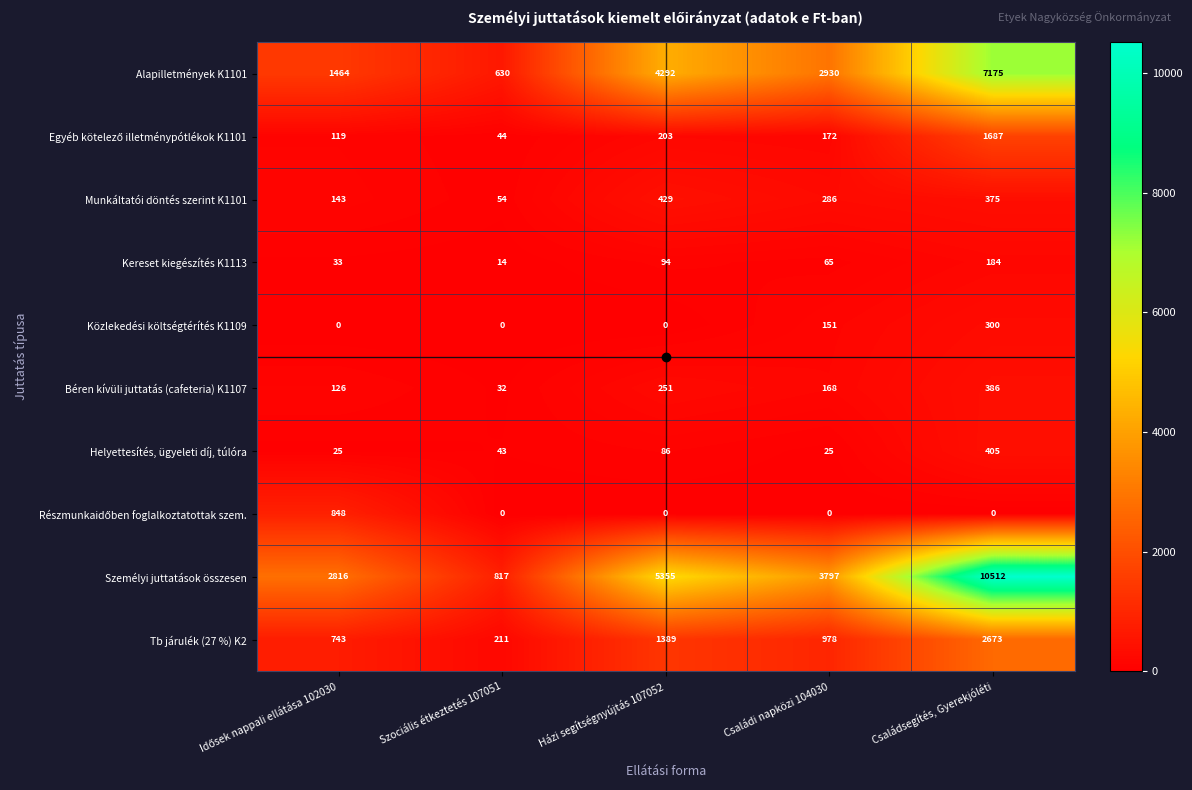

Which series has the largest range (max minus min)?

Személyi juttatások összesen